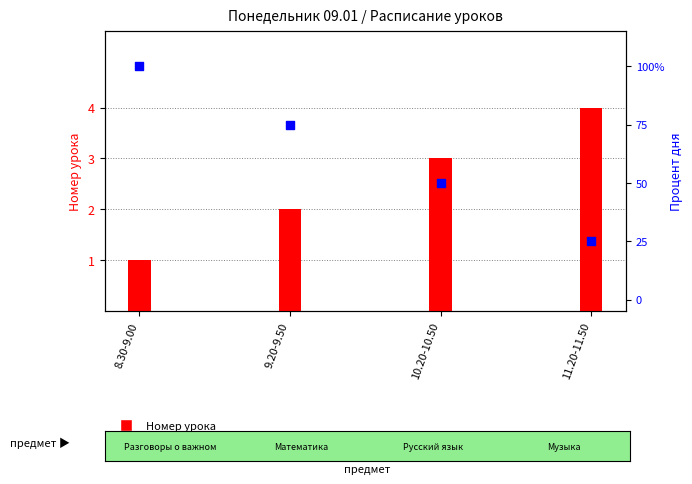

What are all the series names shown in the legend?

Номер урока, Процент дня